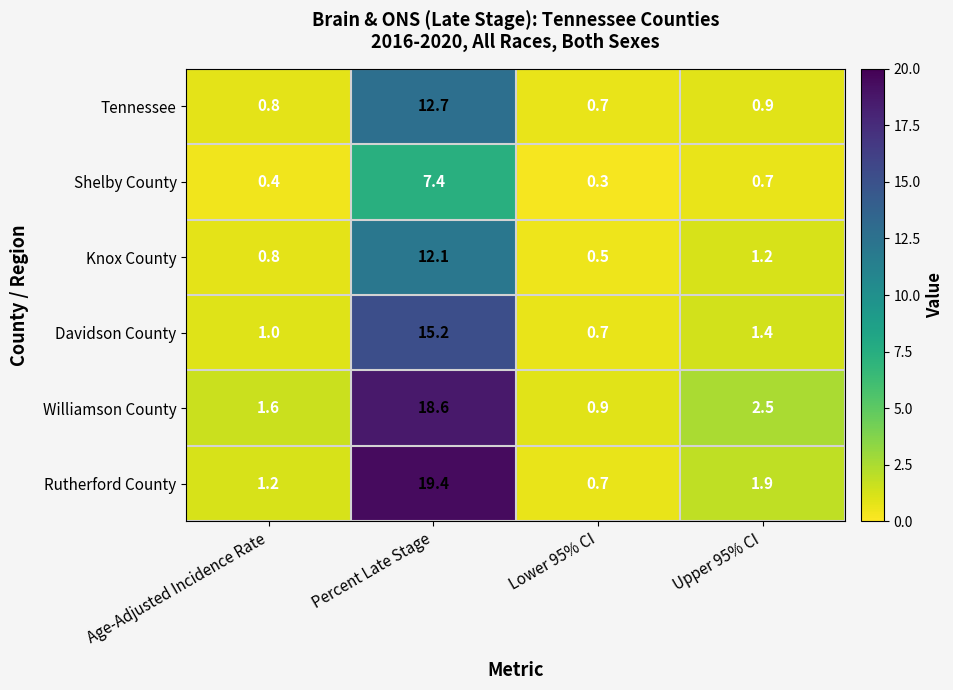

Reading left to right, transcribe all the data shown in this chart.

Tennessee: 0.8	12.7	0.7	0.9
Shelby County: 0.4	7.4	0.3	0.7
Knox County: 0.8	12.1	0.5	1.2
Davidson County: 1.0	15.2	0.7	1.4
Williamson County: 1.6	18.6	0.9	2.5
Rutherford County: 1.2	19.4	0.7	1.9